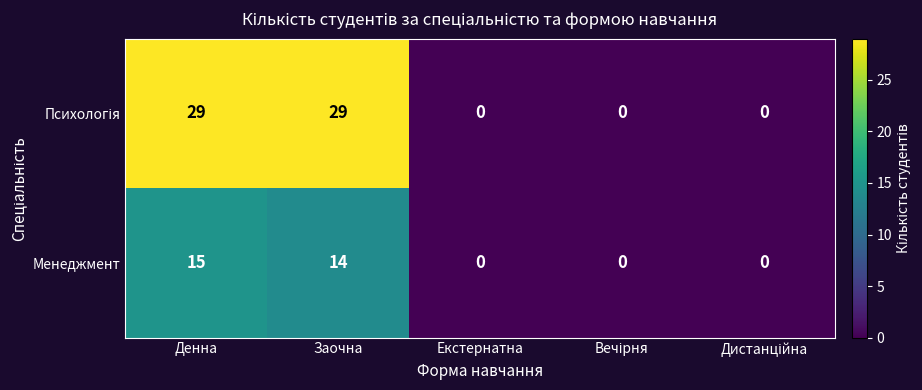

At how many categories does at least one series exceed 13?

2